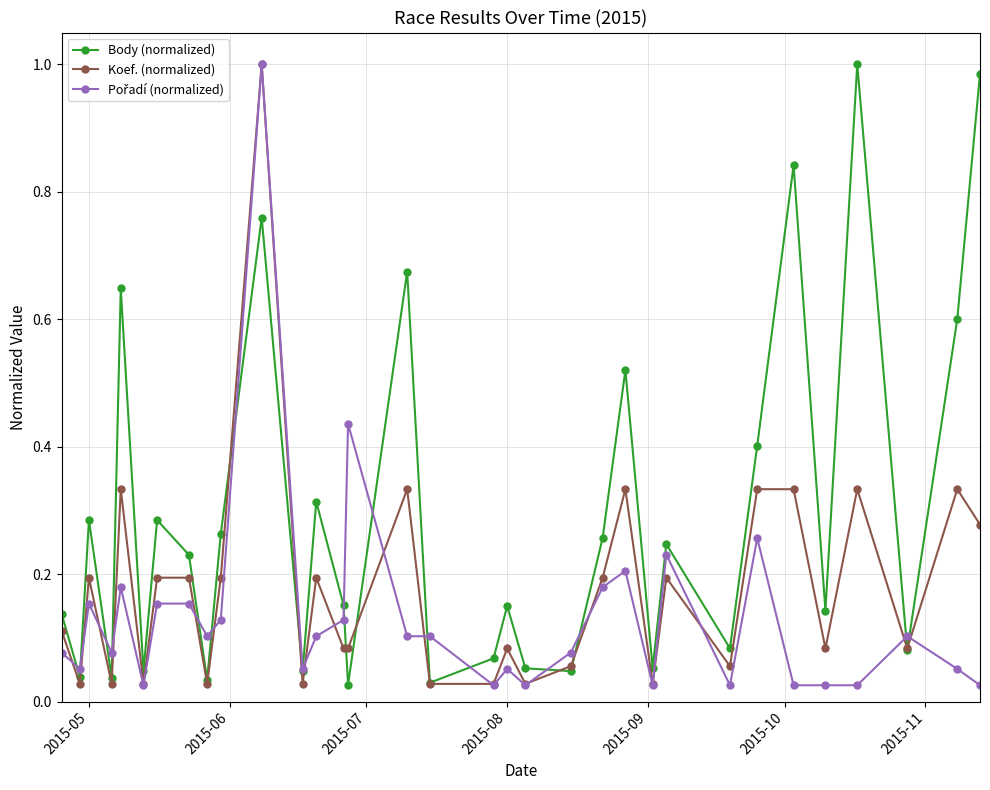

How many lines are shown in the chart?

3